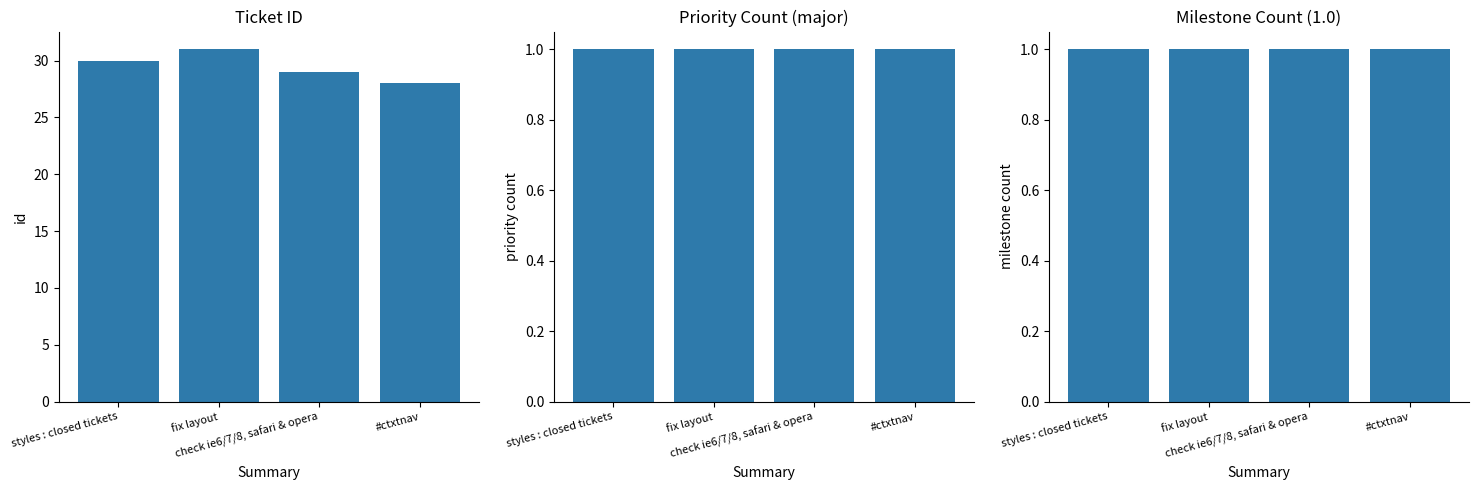

Rank the series at fix layout from lowest to highest value.

Priority (major), Milestone (1.0), id